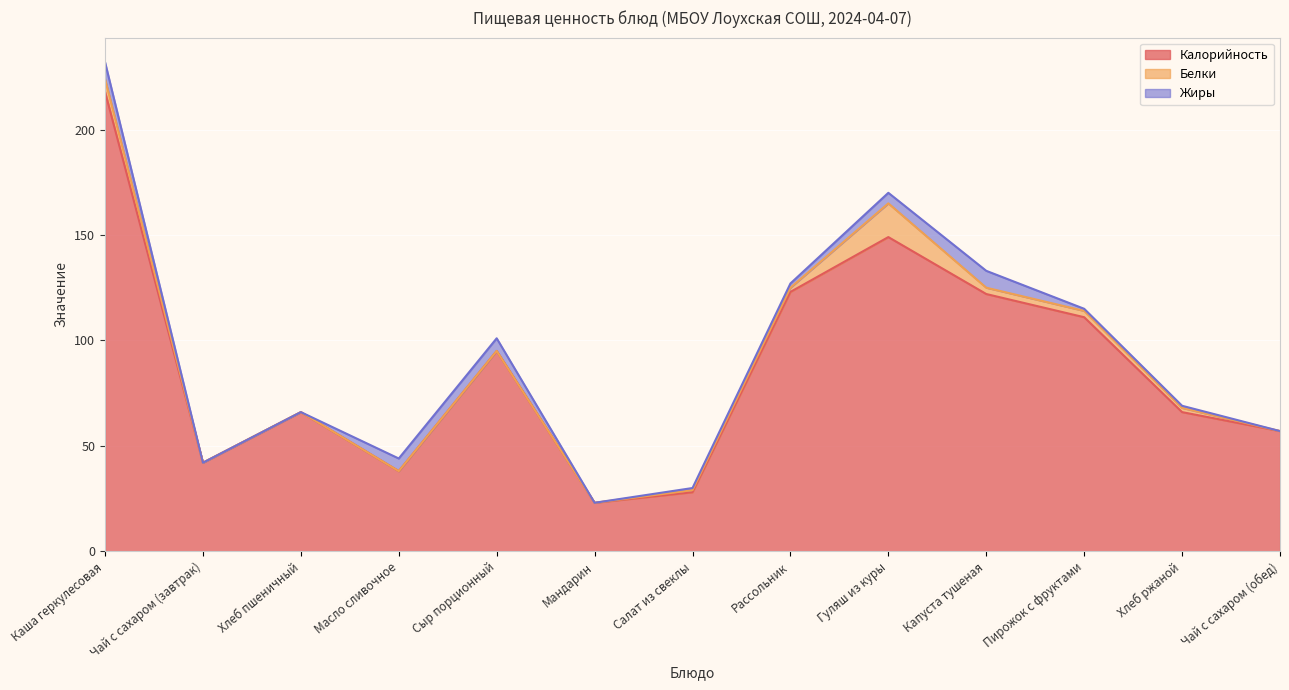

What is the value of the Калорийность point at the 6th from the left?

23